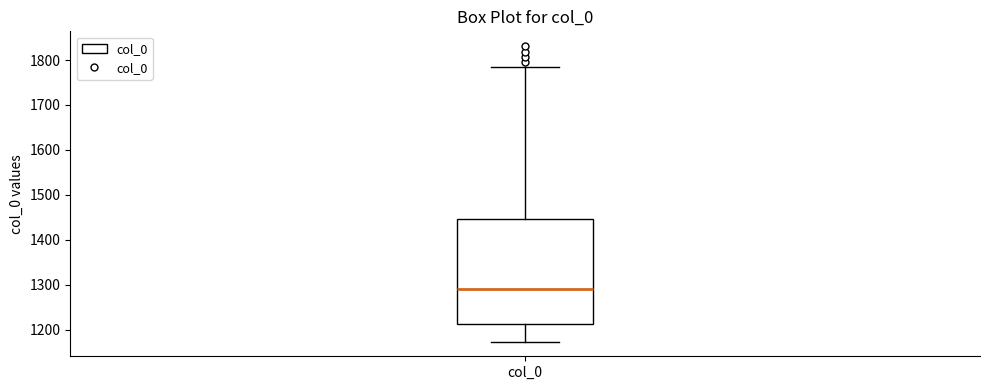

Transcribe this box plot: give where the median line is, the range the box spans, and where the two whiskers end, as read against the y-axis. The values are not printed on the chart, so give them approximately, as read against the axis.

median 1290, box 1210 to 1450, whiskers 1170 to 1780